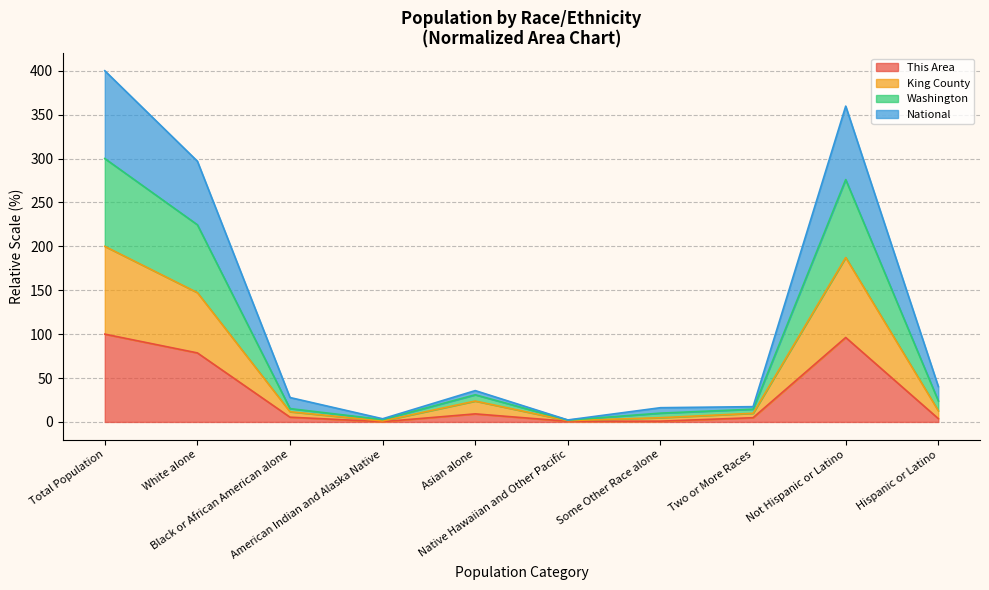

True or false: This Area and King County intersect in this chart.

False